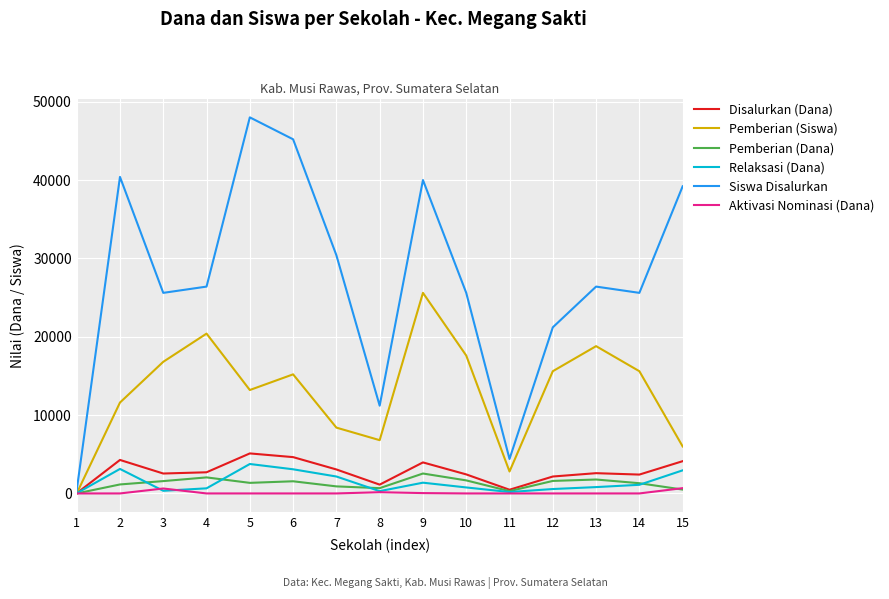

The value of Disalurkan (Dana) at 15 is 2422.9. True or false?

False